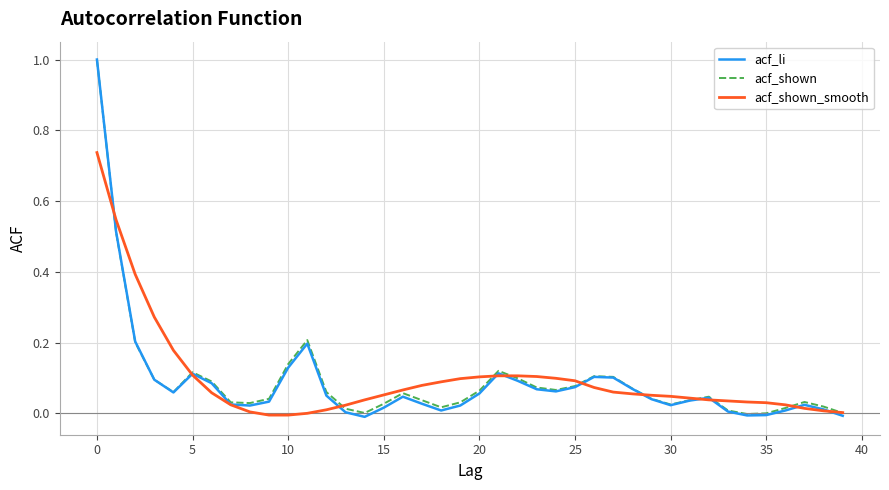

What is the greatest value displayed?

1.0